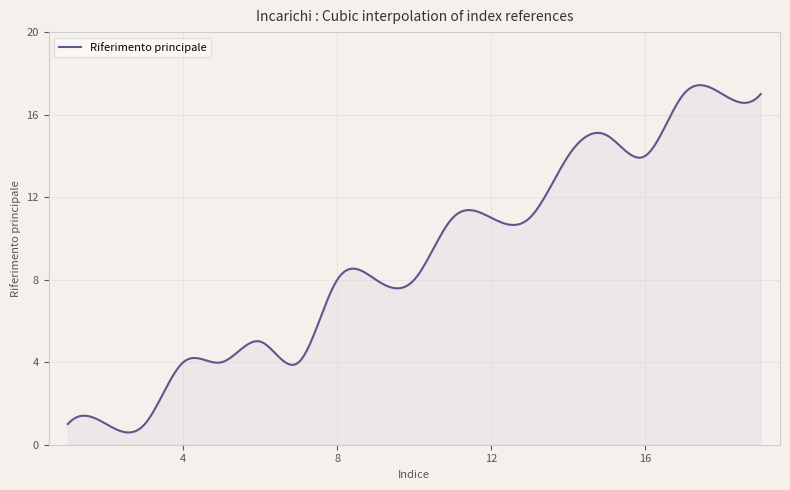

What is the difference between the maximum and minimum values?

16.8